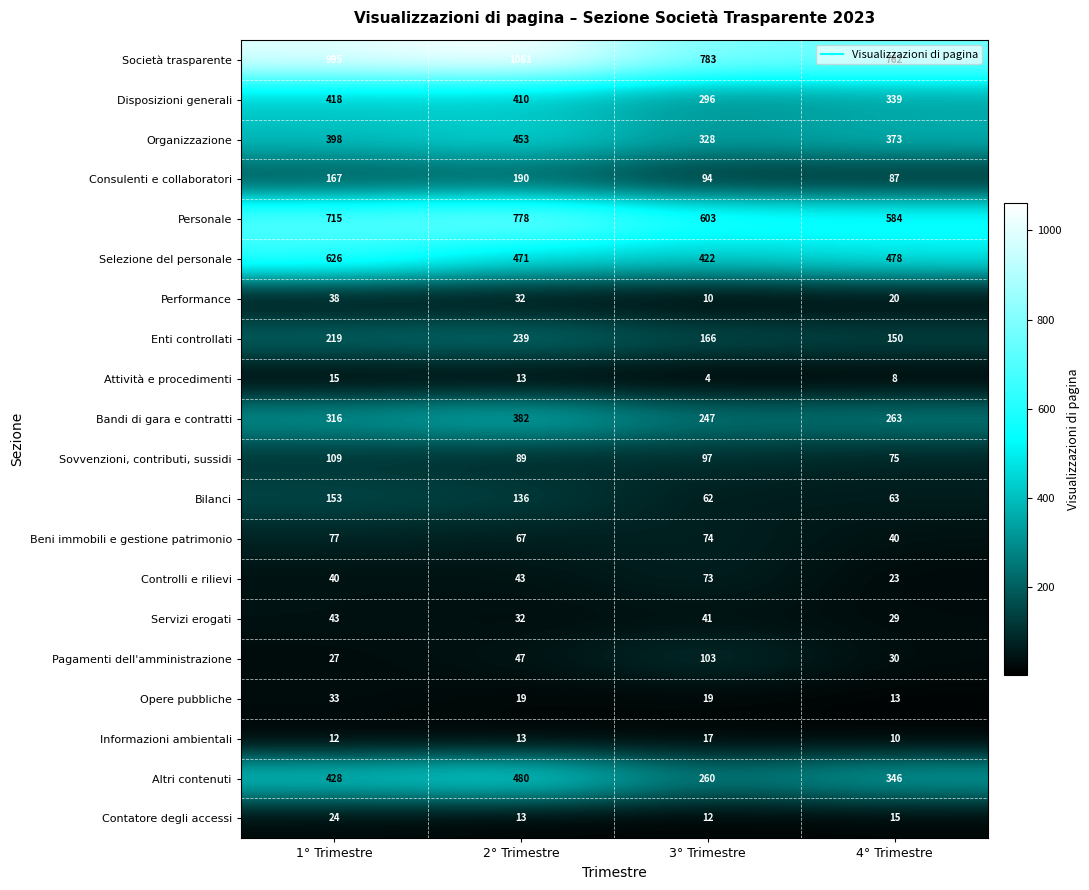

What is the sum of all Performance values?

100